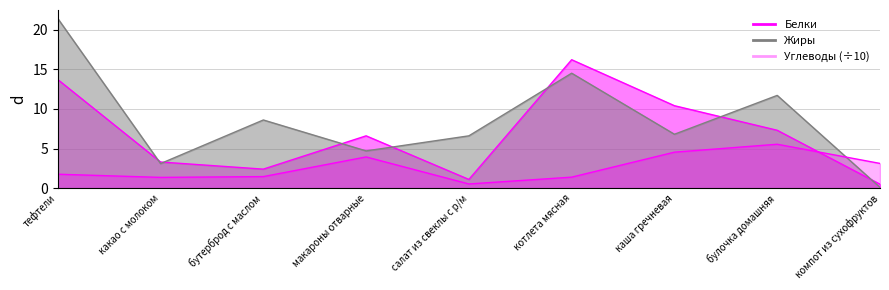

Which series ends up on top after the final intersection of Жиры and Белки?

Белки